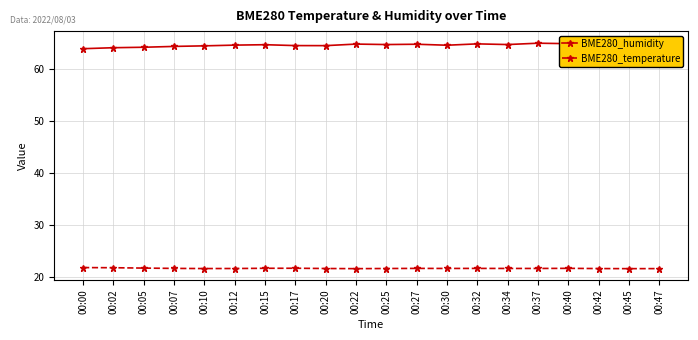

What is the spread (max minus min) of values at 00:20?

43.0